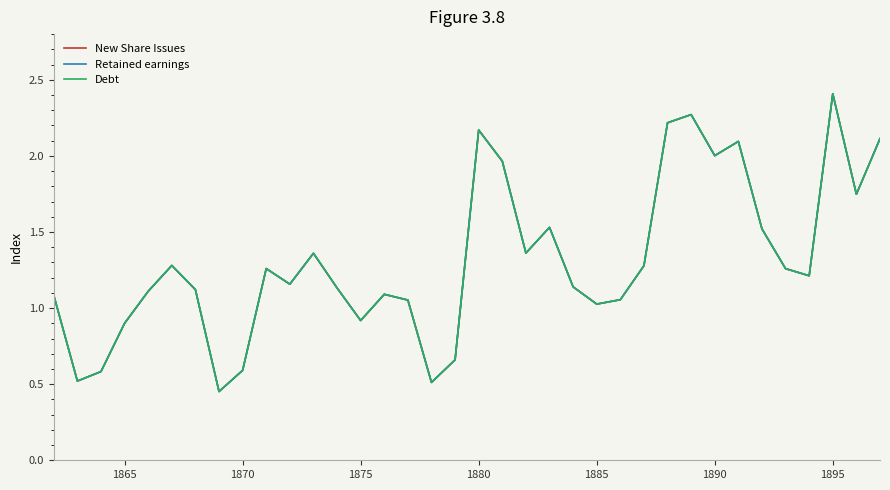

Does the chart have visible grid lines?

No